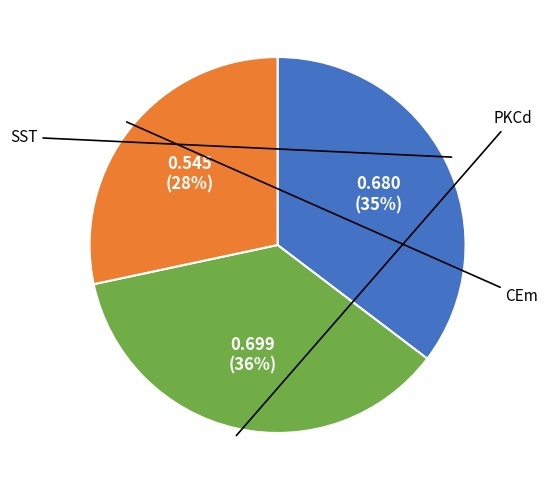

To the nearest percent, what is the average slice percentage?

33%